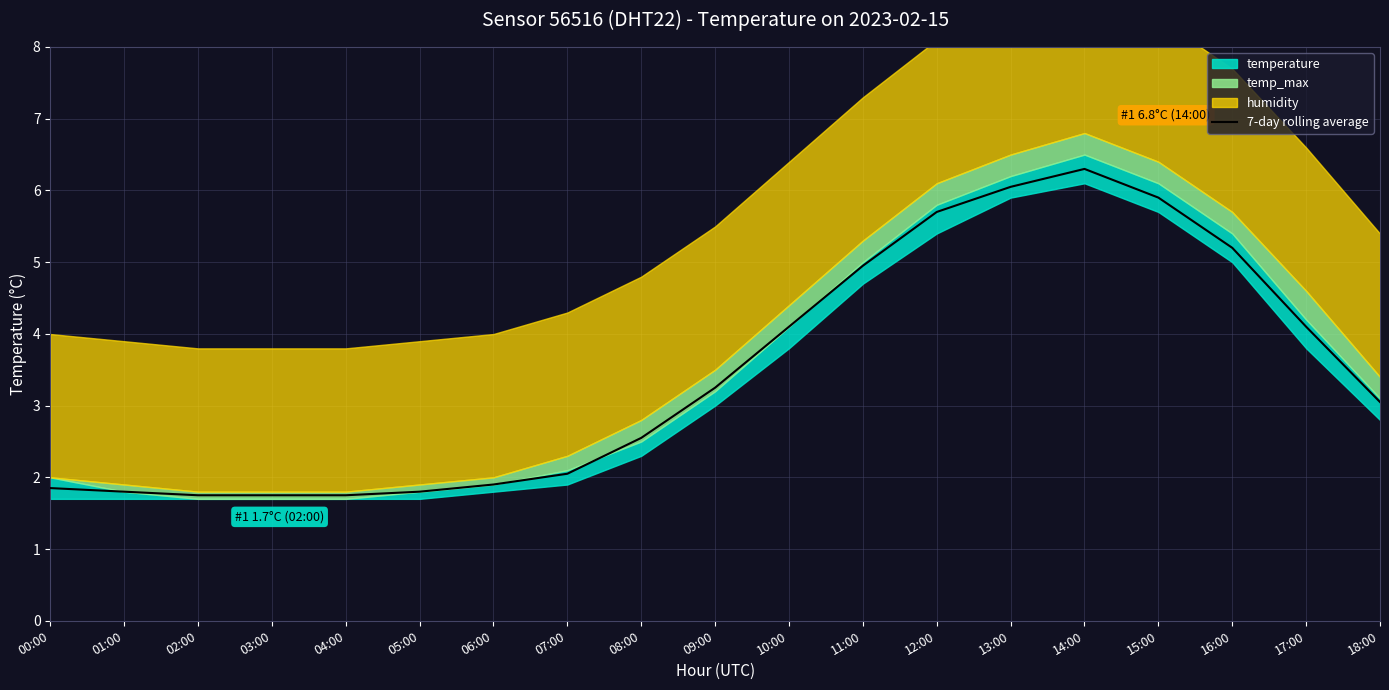

Between 09:00 and 11:00, which is larger?

11:00